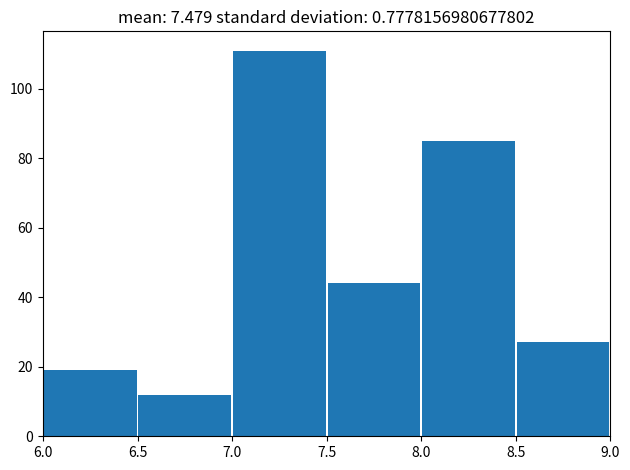

Reading left to right, list every bar in this chart as the range it spans on the x-axis followed by its height. The values are not printed on the chart, so give them approximately, as read against the axis.

6.0 to 6.5: 20
6.5 to 7.0: 12
7.0 to 7.5: 112
7.5 to 8.0: 44
8.0 to 8.5: 86
8.5 to 9.0: 28